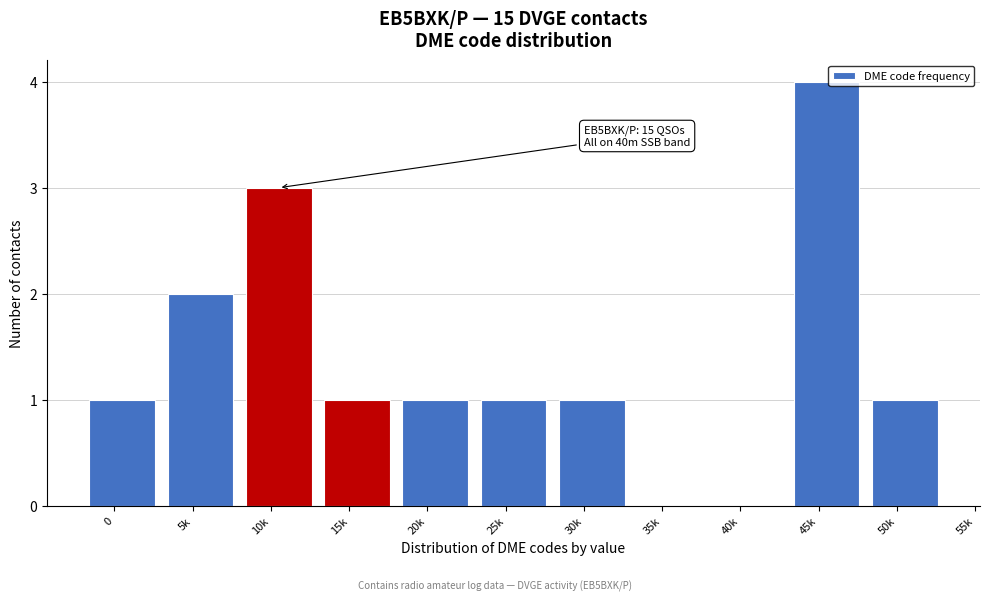

Reading left to right, what are all the values shown in this chart?

0=1	5k=2	10k=3	15k=1	20k=1	25k=1	30k=1	35k=0	40k=0	45k=4	50k=1